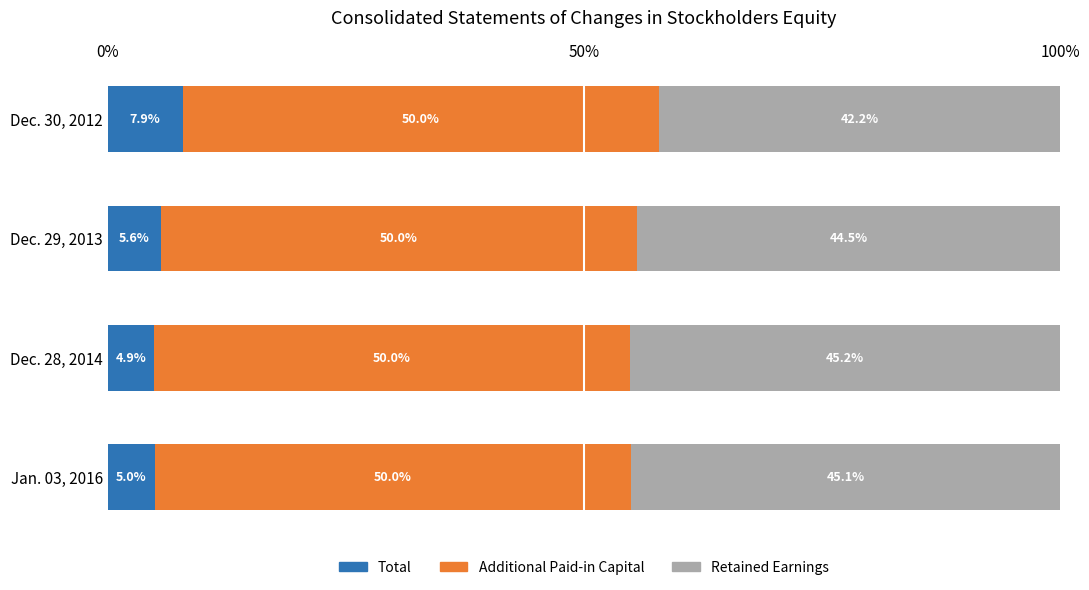

True or false: Total has a value of 2.2 at Dec. 29, 2013.

False